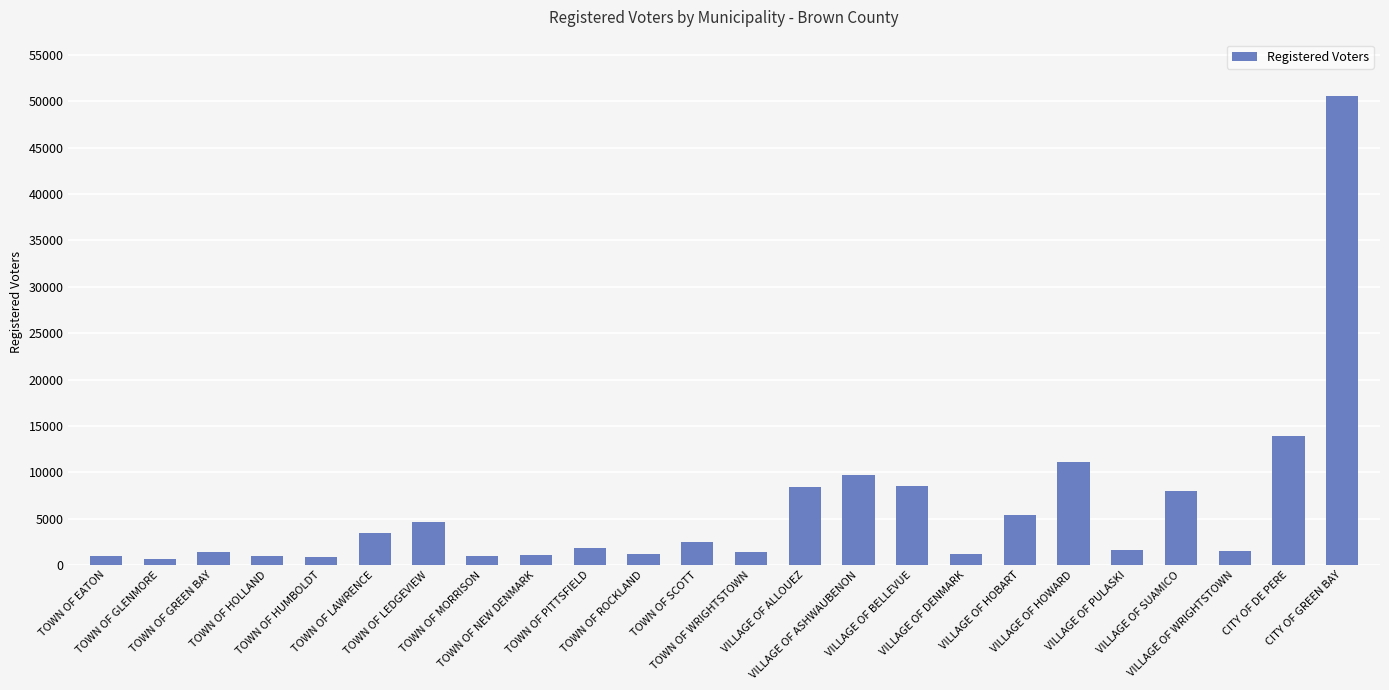

What is the difference between the second highest and second lowest values?

13097